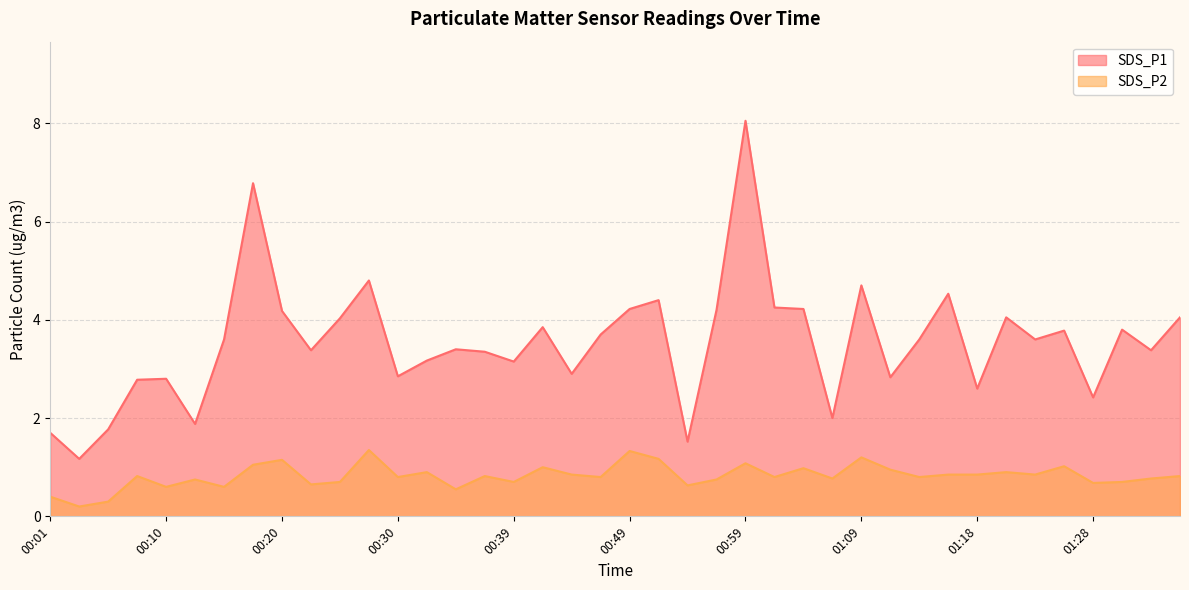

What is the maximum value shown in the chart?

8.1